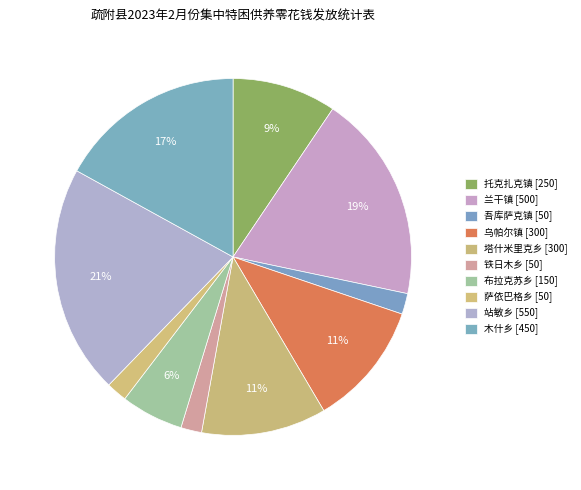

Rank the categories by value from highest to lowest.

站敏乡, 兰干镇, 木什乡, 乌帕尔镇, 塔什米里克乡, 托克扎克镇, 布拉克苏乡, 吾库萨克镇, 铁日木乡, 萨依巴格乡